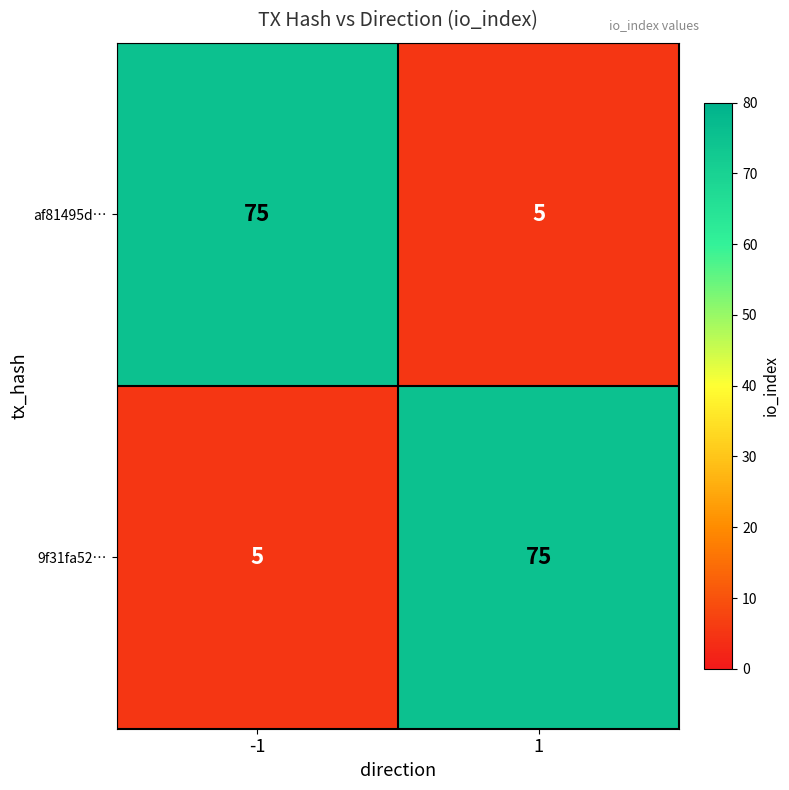

What is the sum of all af81495d… values?

80